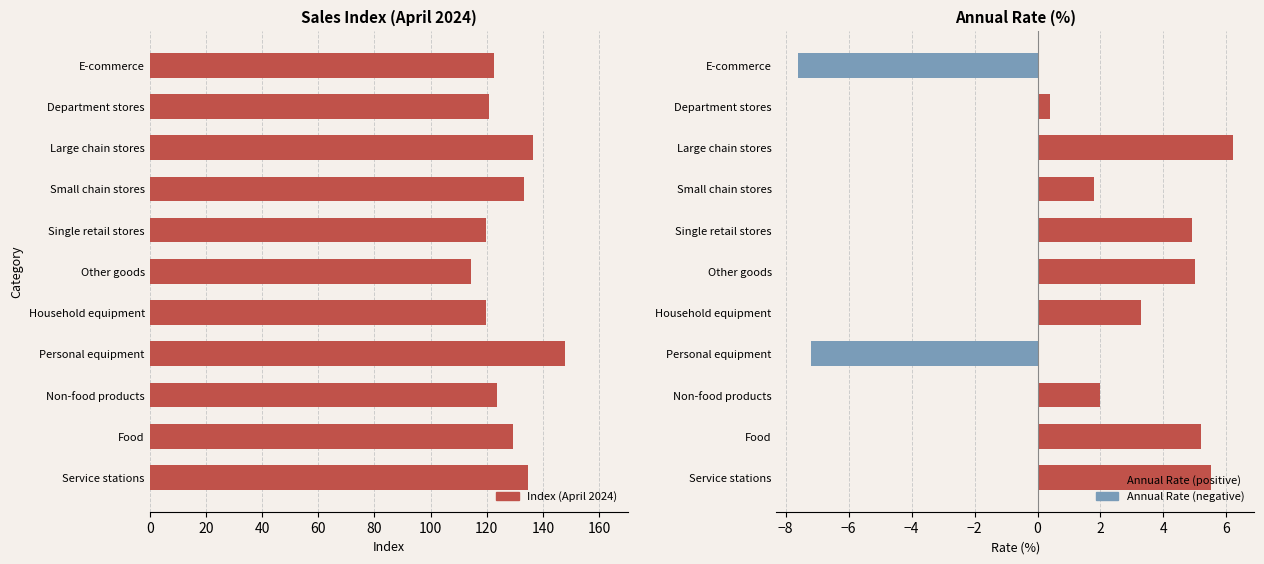

What are all the series names shown in the legend?

Index (April 2024), Annual Rate (%)